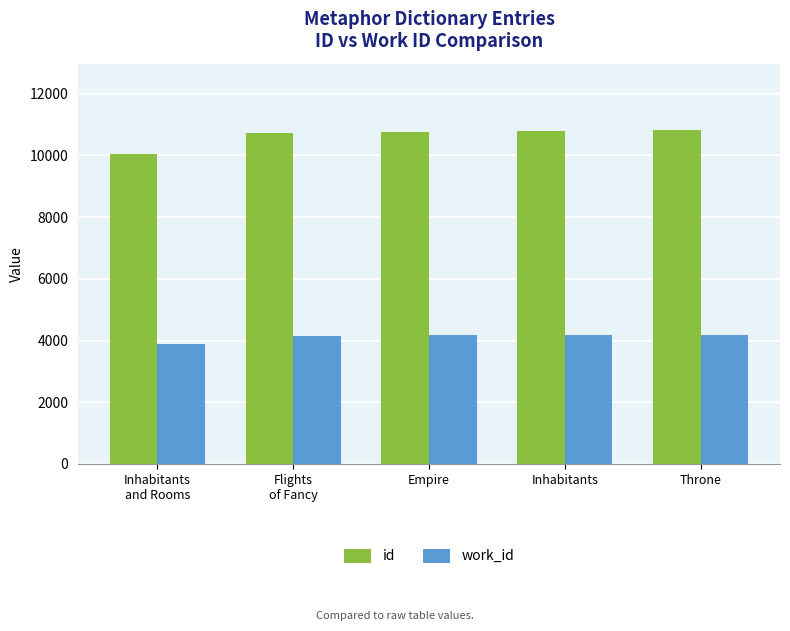

What is the label of the 1st bar from the left?

Inhabitants
and Rooms